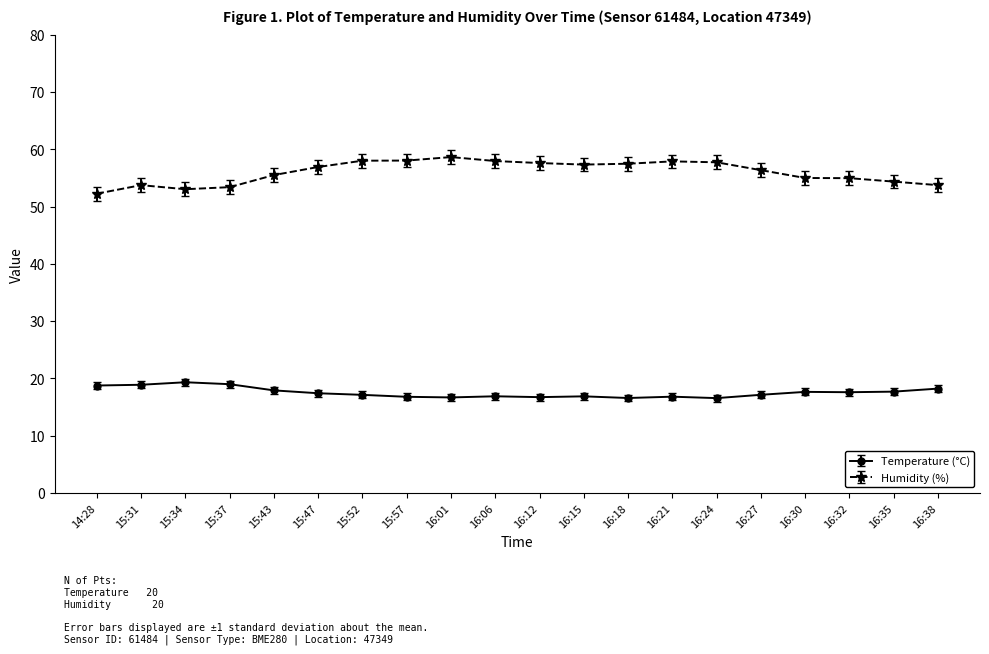

Where does the Humidity (%) series first go above 56?

15:47